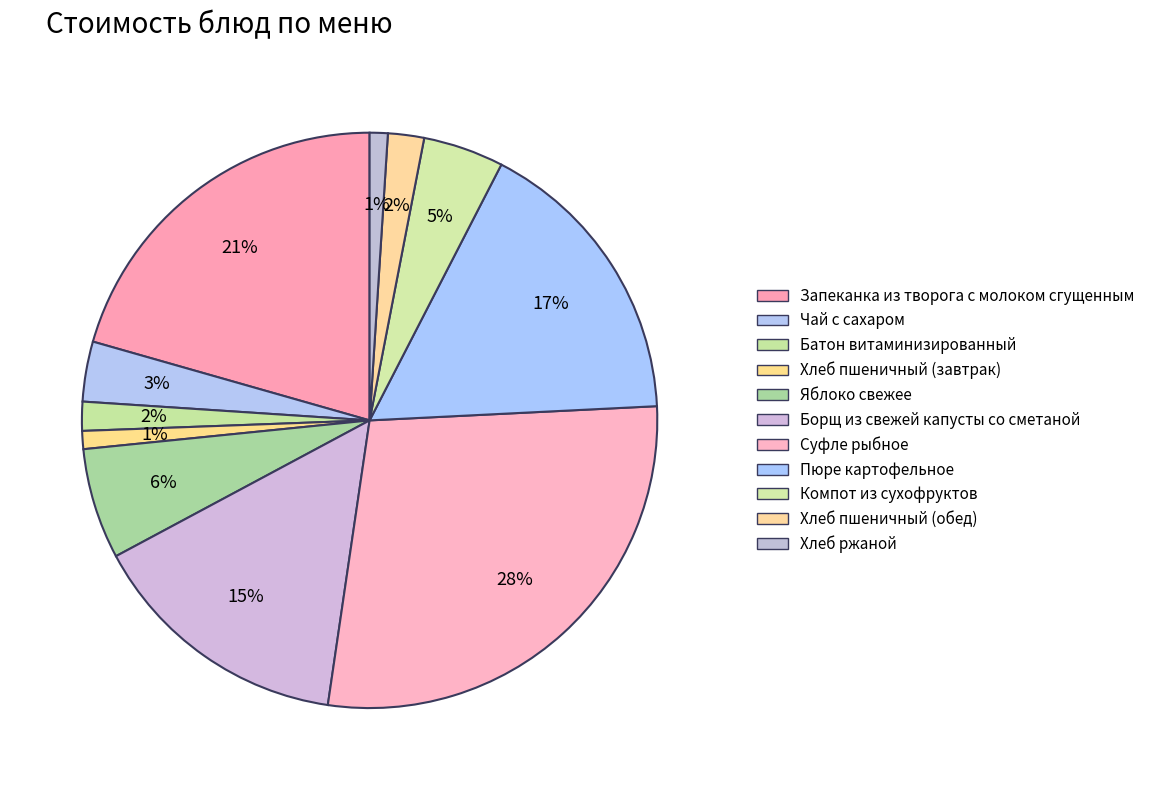

Which slice is the largest?

Суфле рыбное